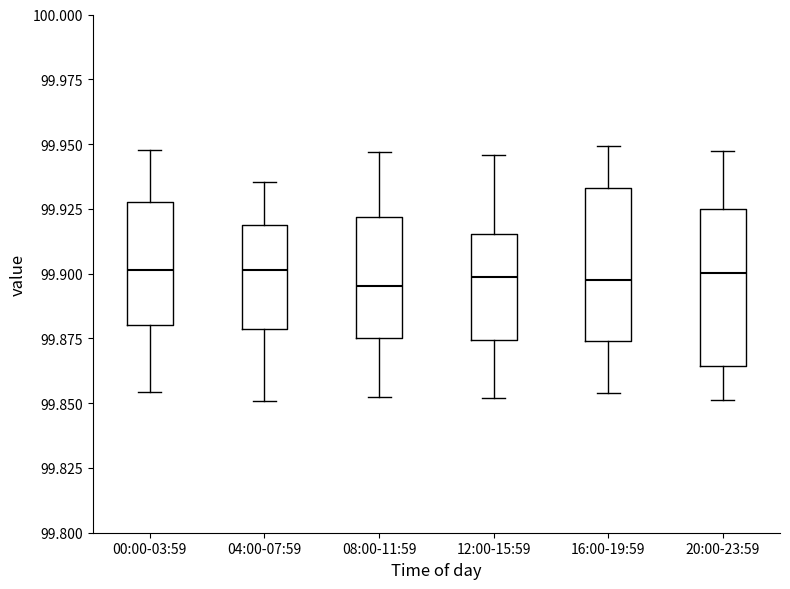

Where does the lower whisker of the box for 16:00-19:59 end on the y-axis? The values are not printed on the chart, so give them approximately, as read against the axis.

99.855